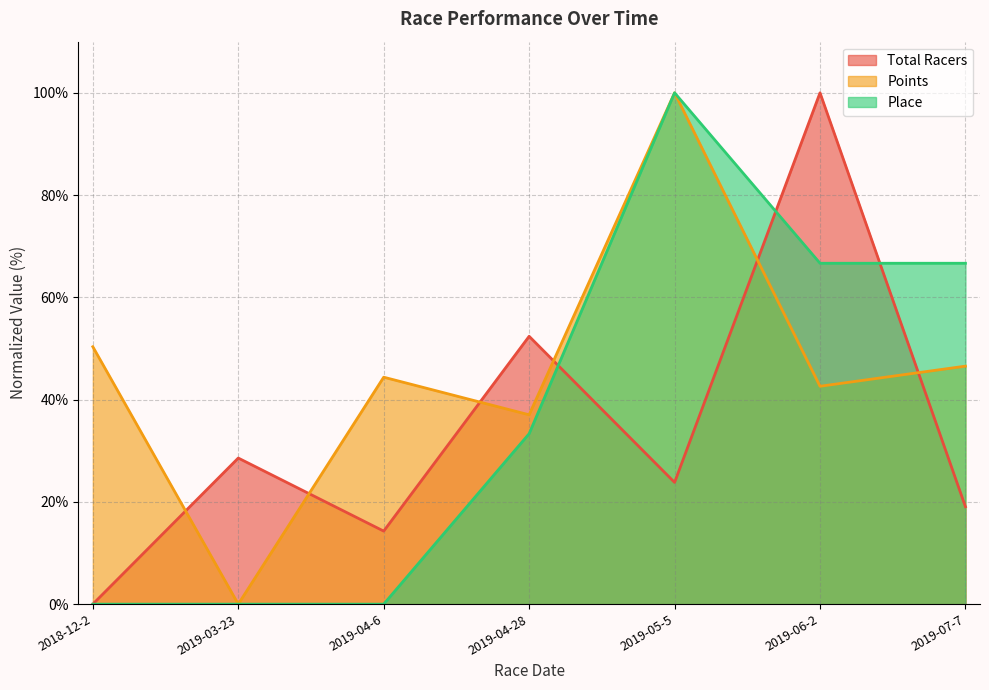

Where do Total Racers and Points first cross each other?

2018-12-2 and 2019-03-23